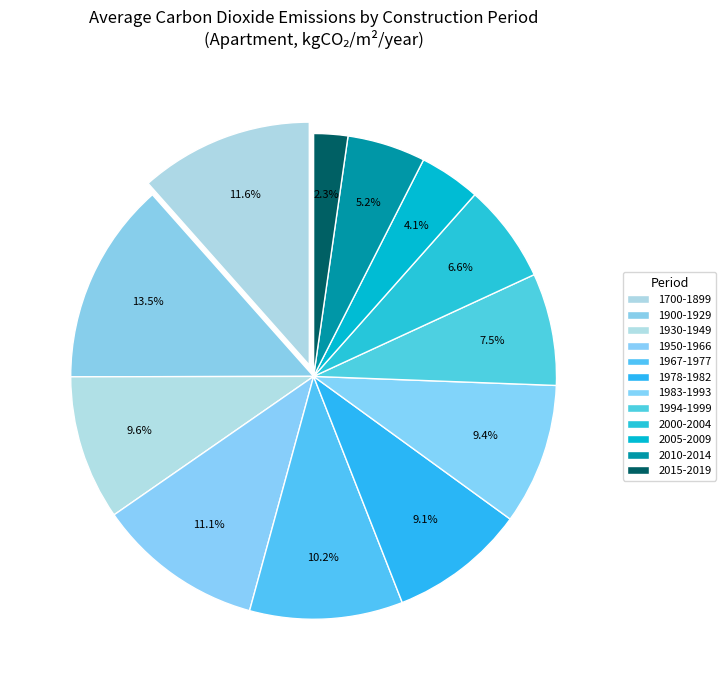

What percentage is NOT represented by 1994-1999?

92.5%